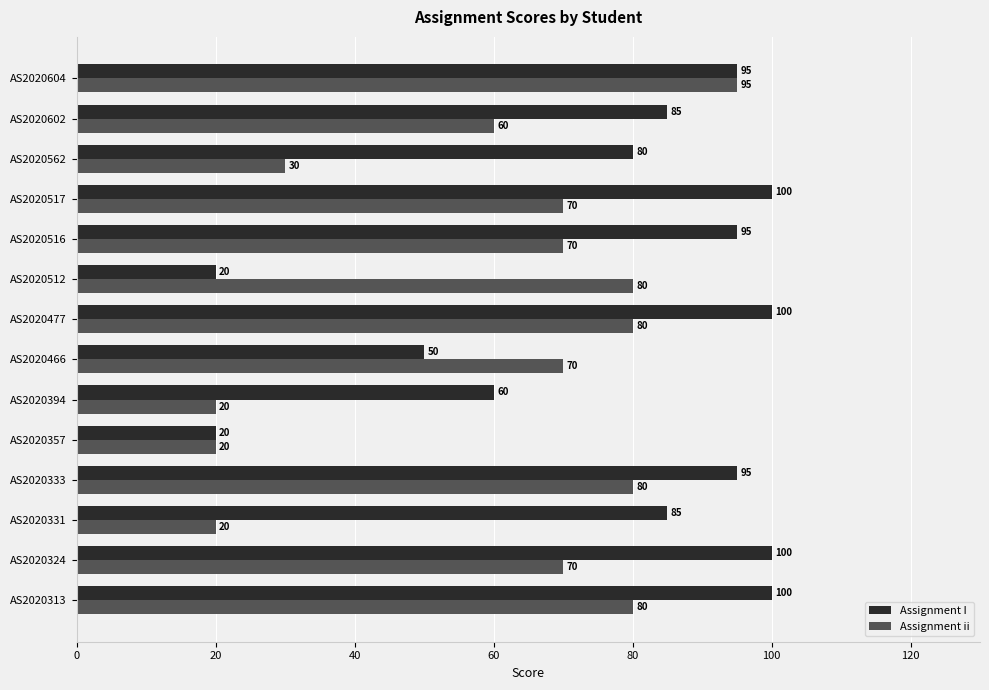

What is the maximum value for Assignment I?

100